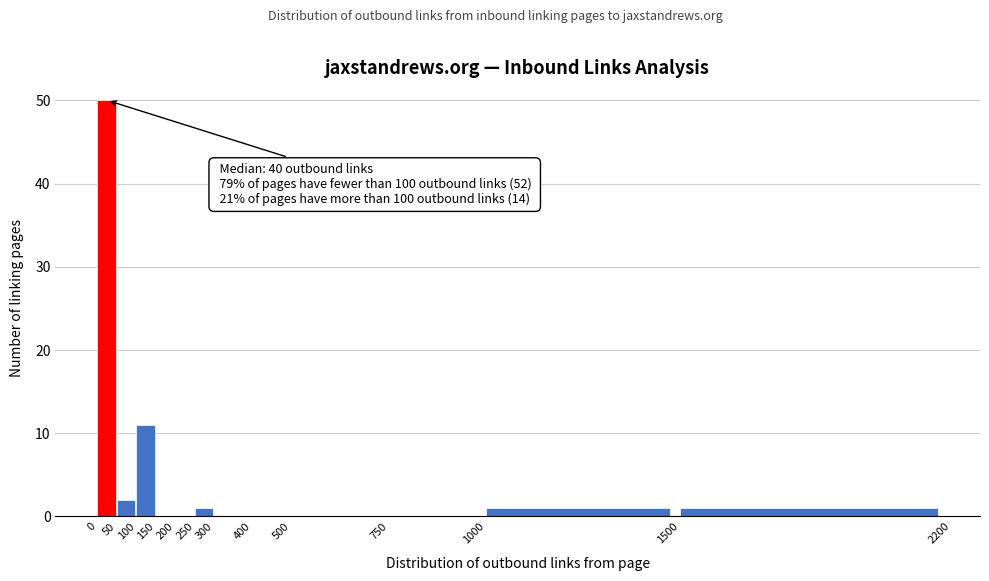

Over which range of the x-axis is the bar tallest?

0 to 50